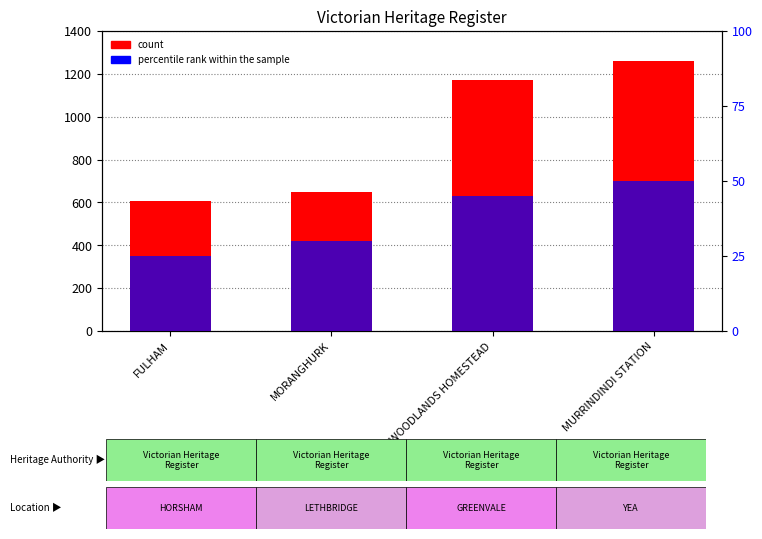

How many data points in percentile rank within the sample are above 45?

1